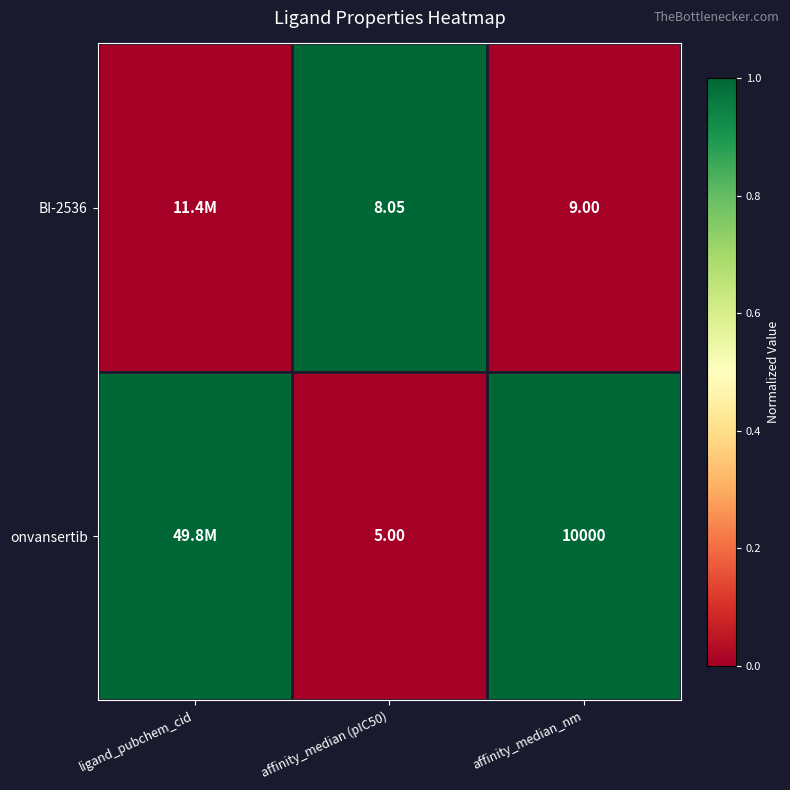

Is the value of BI-2536 at affinity_median (pIC50) greater than the value of onvansertib at affinity_median (pIC50)?

Yes